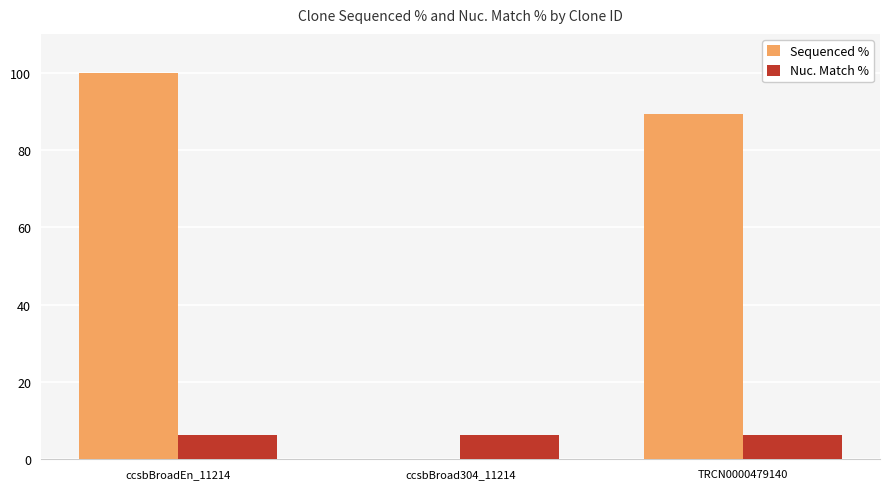

Between ccsbBroadEn_11214 and TRCN0000479140, which series saw the biggest shift?

Sequenced %